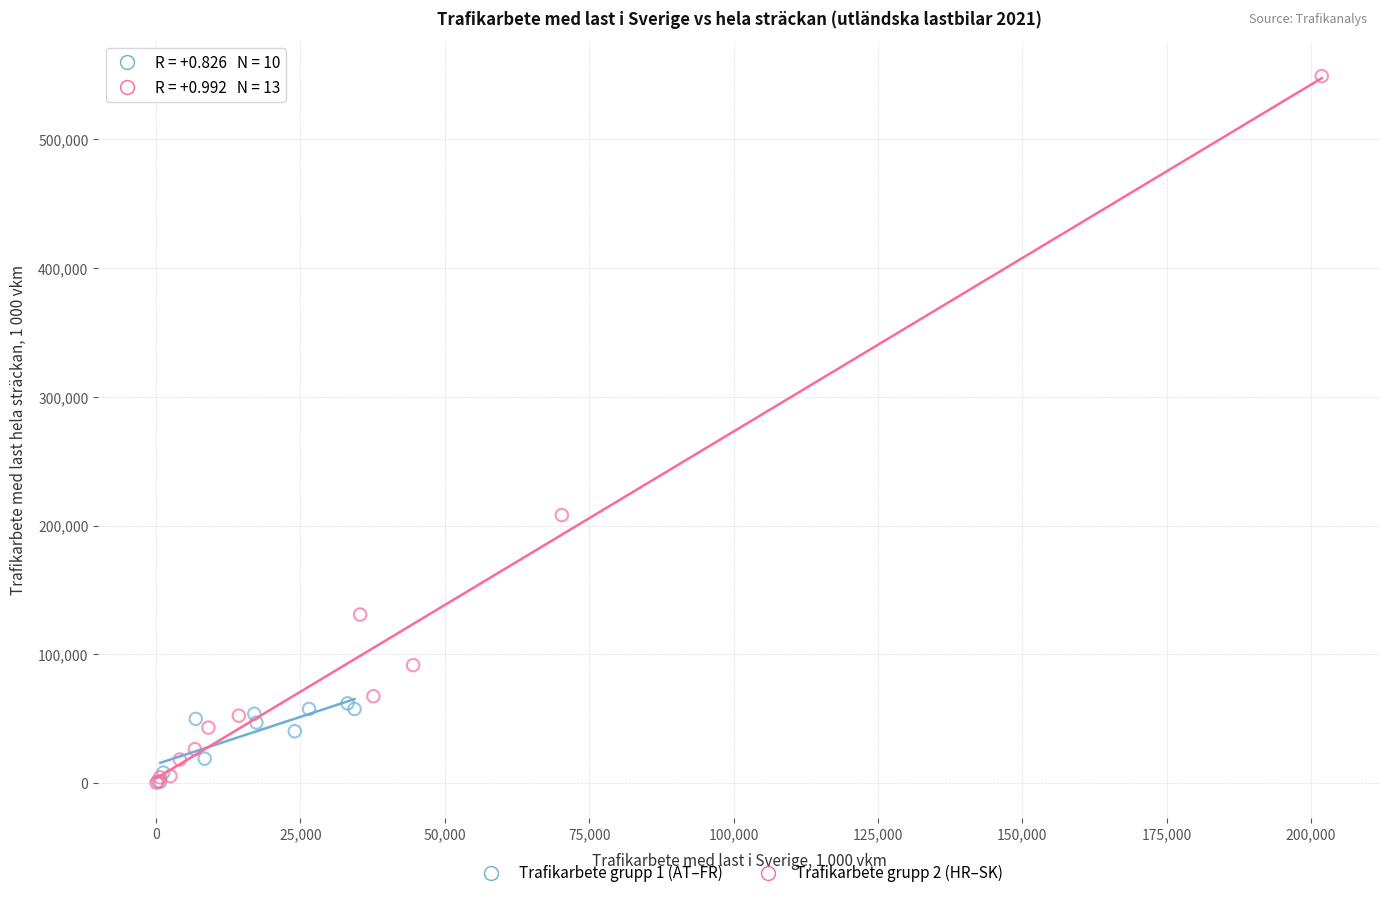

Which series has the largest Y range (max minus min)?

Trafikarbete grupp 2 (HR–SK)